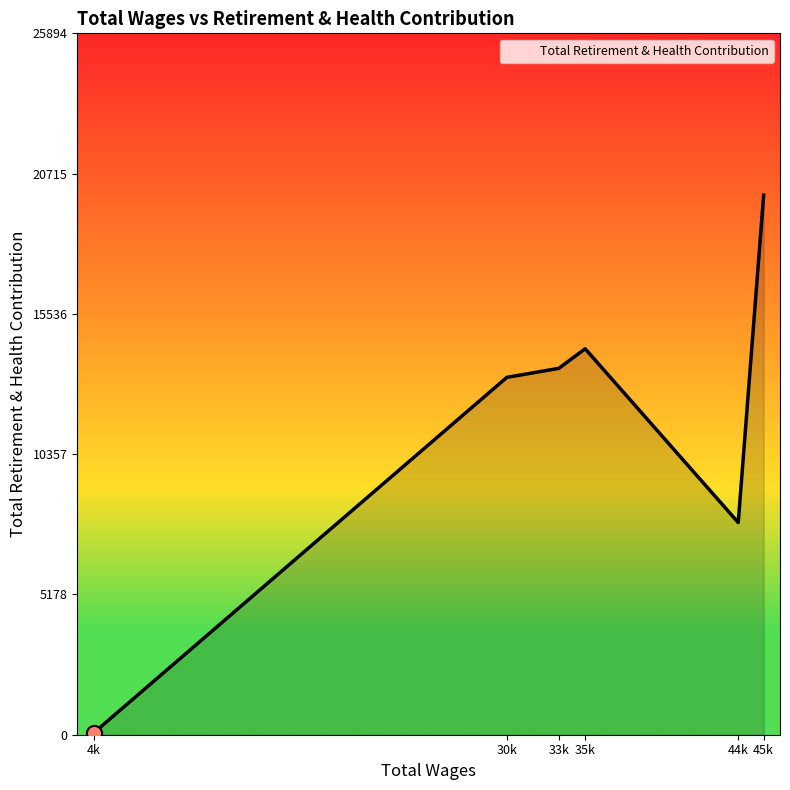

Which has a higher value, 45k or 33k?

45k